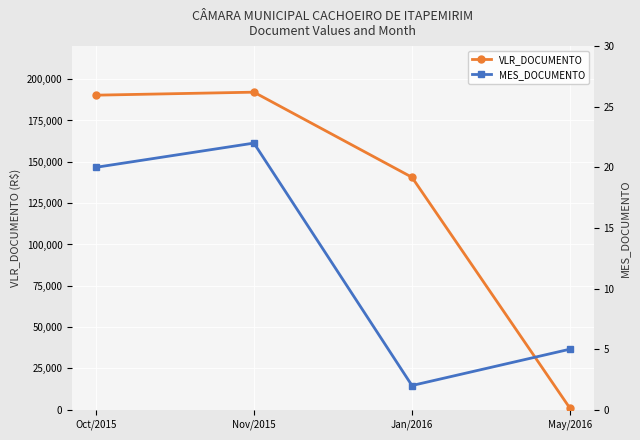

Which label corresponds to the largest value in the chart?

Nov/2015